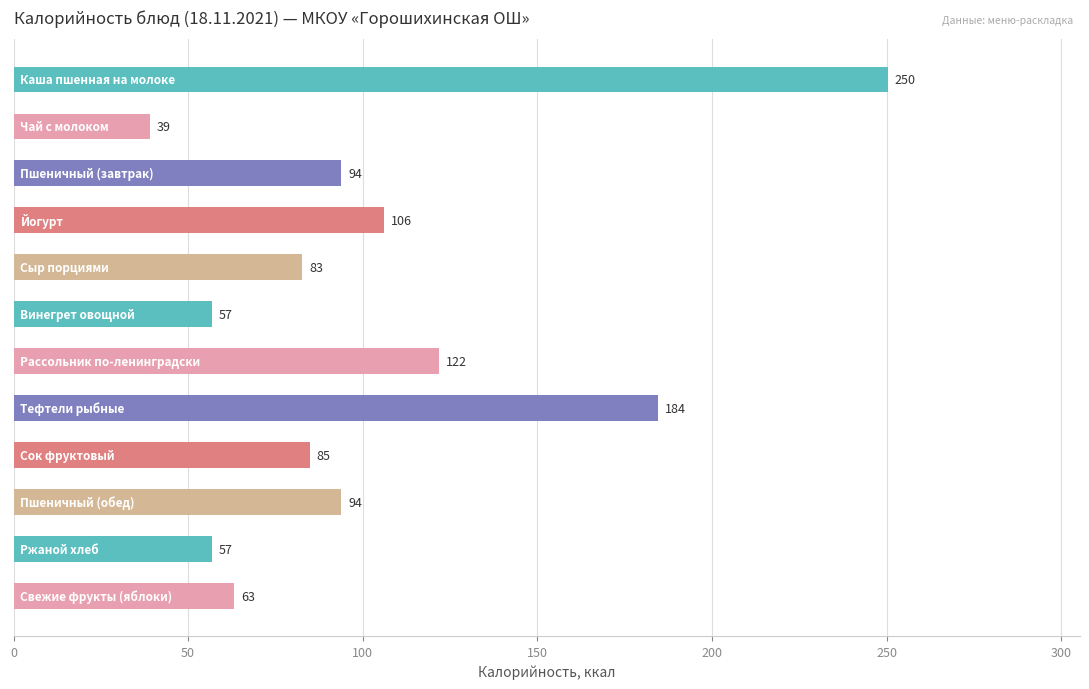

What is the value of the 8th bar from the top?

184.4